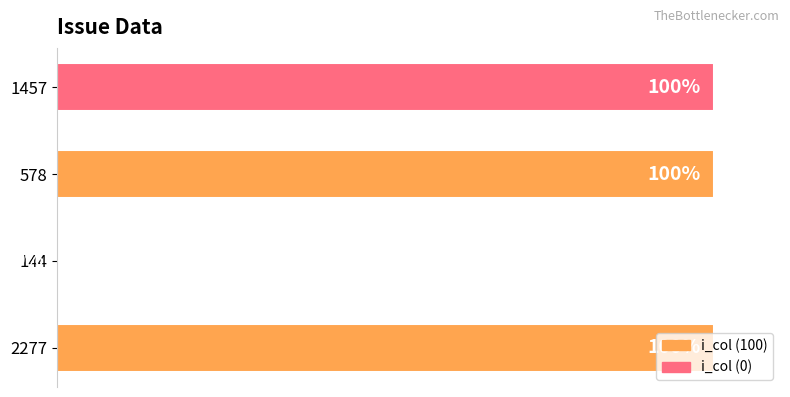

Are the bars horizontal?

Yes